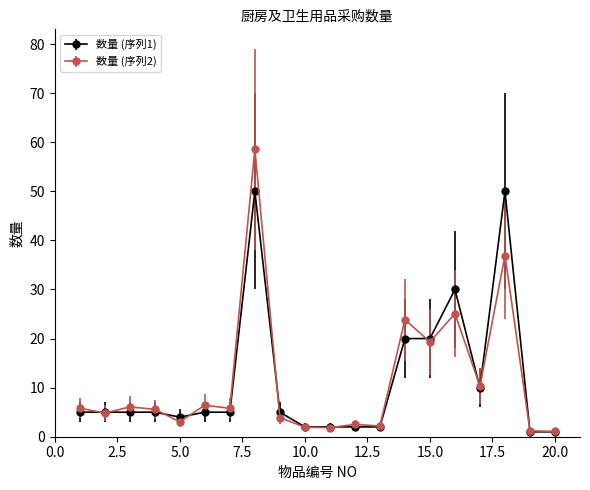

True or false: 数量 (序列1) has more than 0 points higher than both neighbors.

True